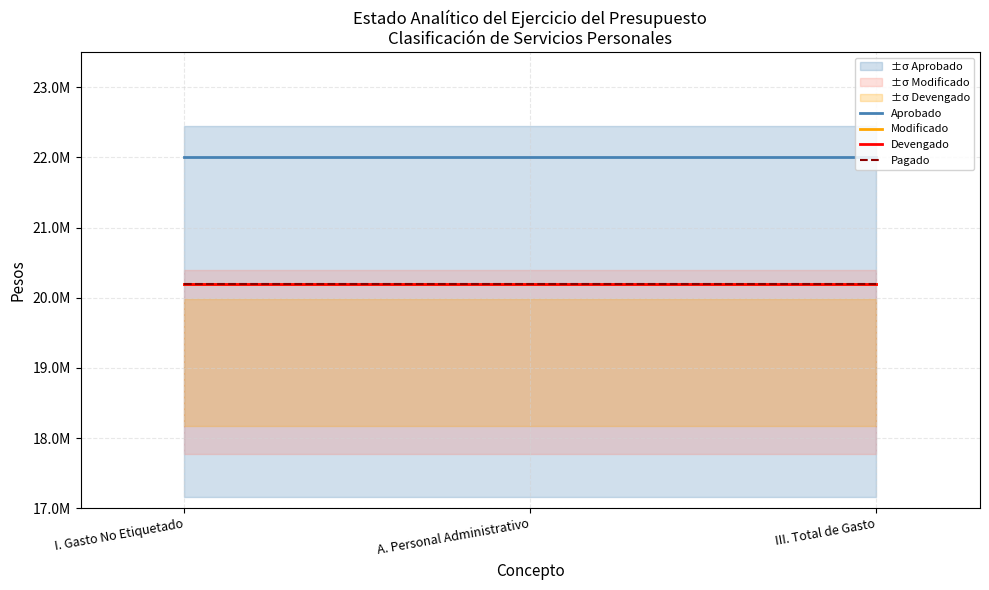

Is it true that Devengado equals 9641744.4 at III. Total de Gasto?

False